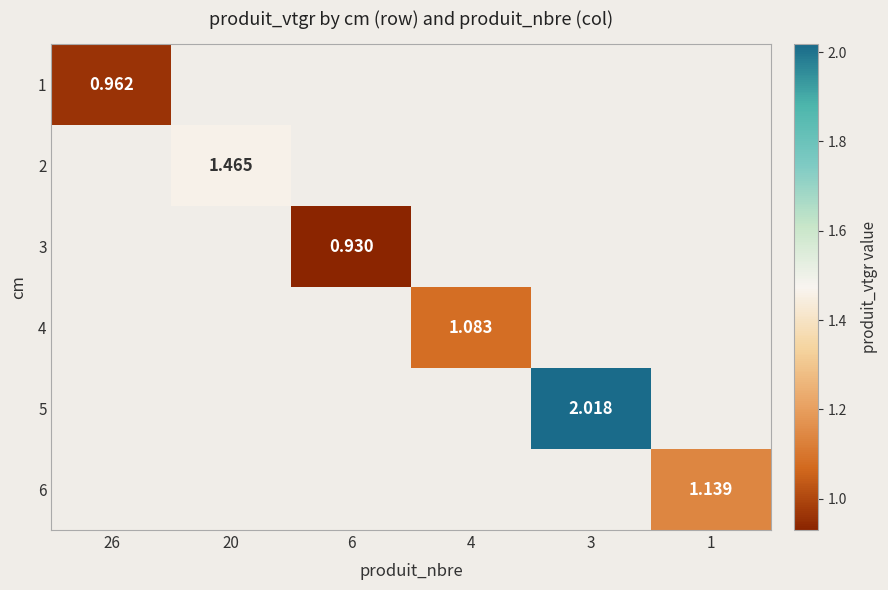

Is the value of 5 at 3 greater than the value of 4 at 4?

Yes